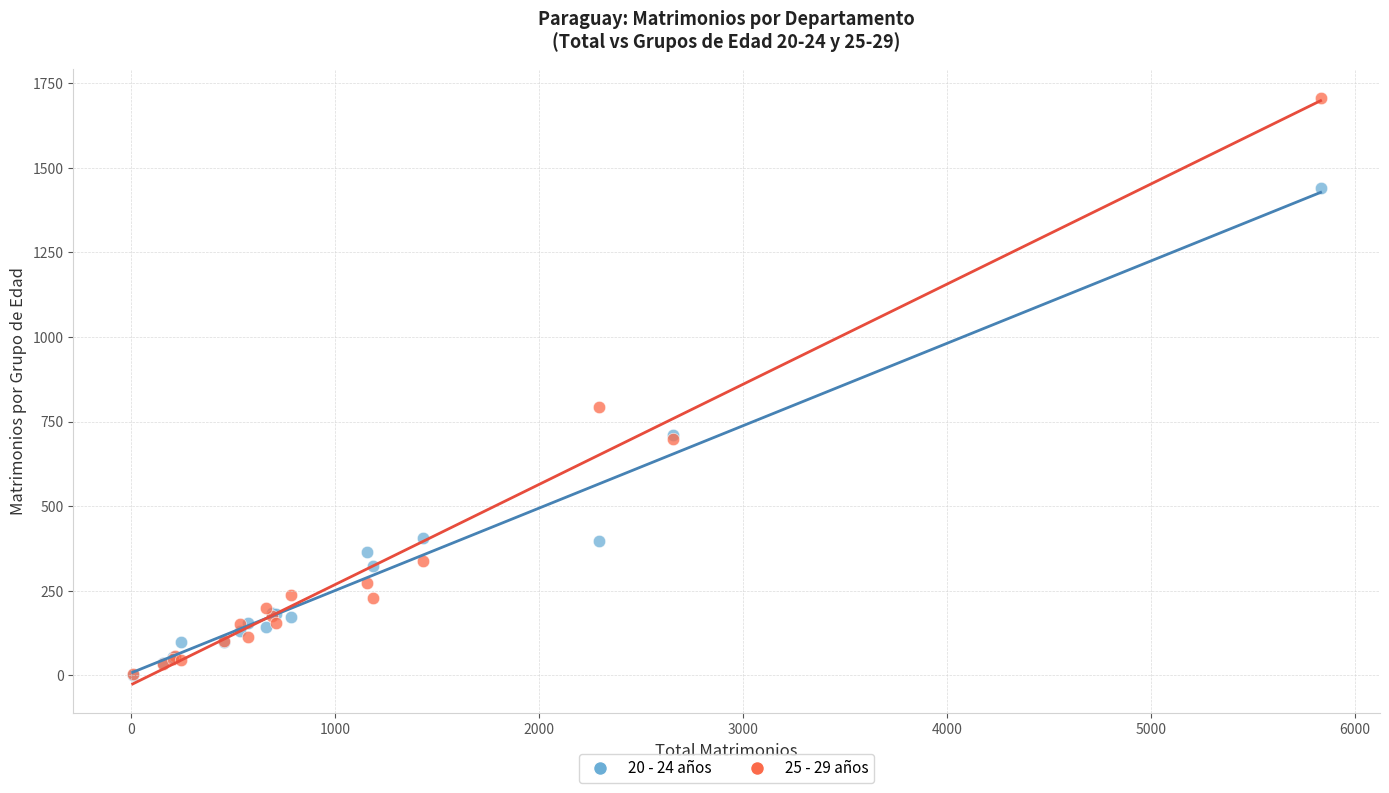

Across all series, what Y value is closest to 853?

793